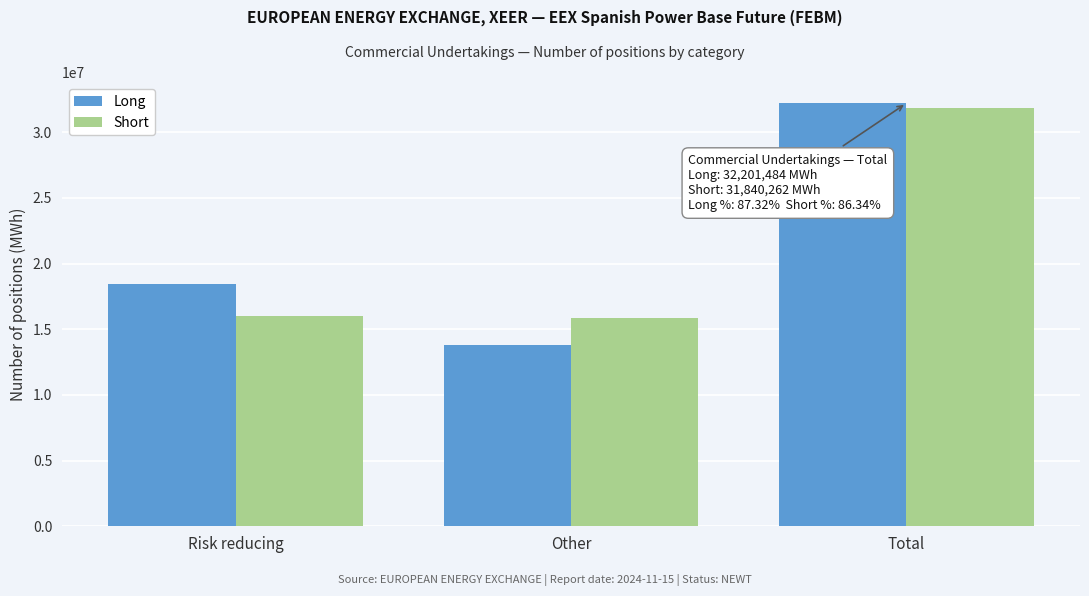

Reading right to left, list all the values displayed in this chart.

Long: 32201484	13772244	18429240
Short: 31840262	15848330	15991932